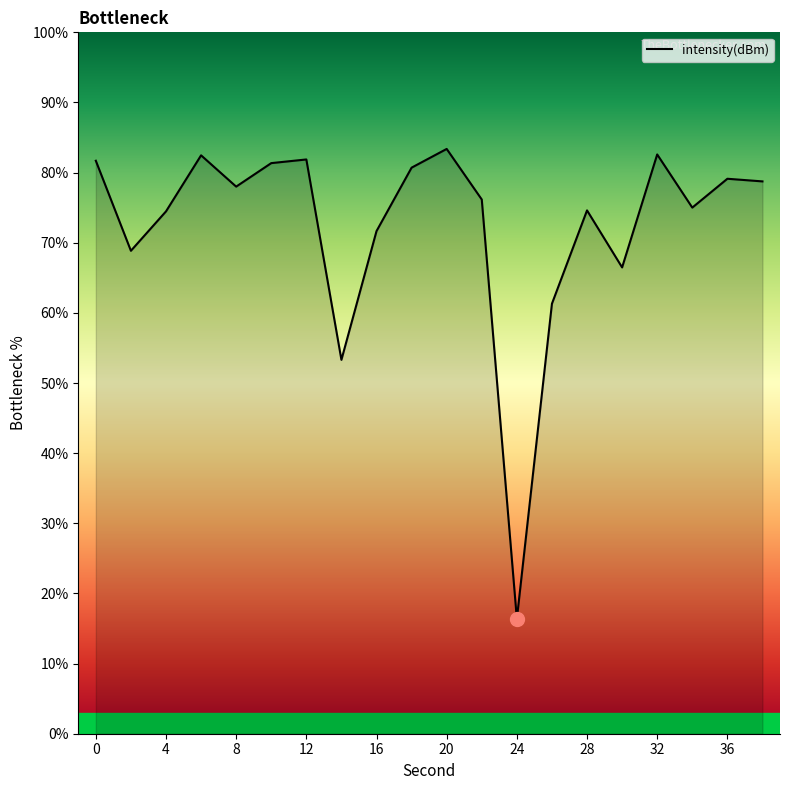

What is the greatest value displayed?

83.4